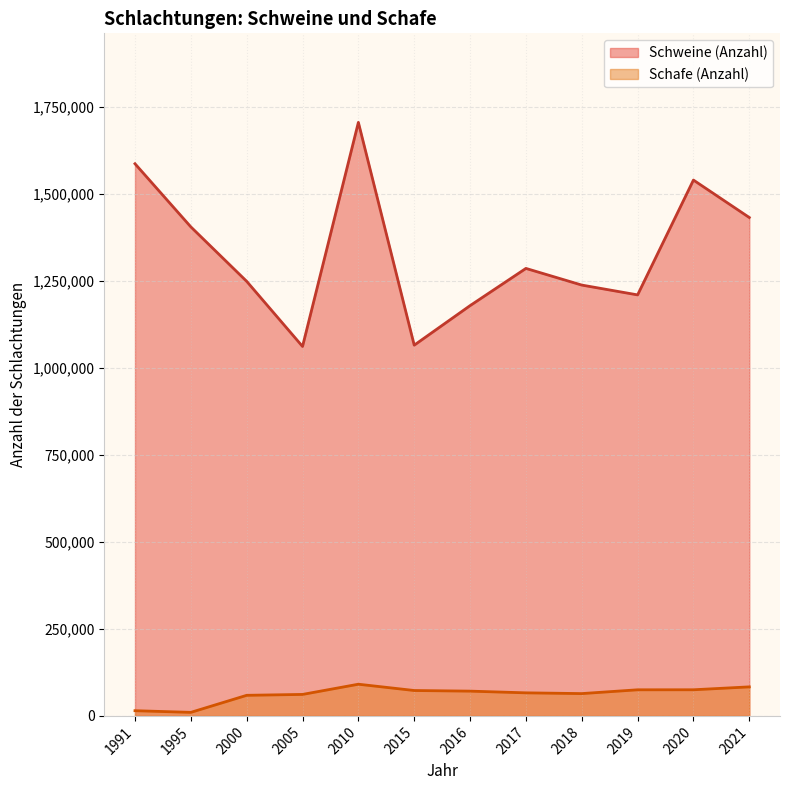

Rank the series at 2015 from highest to lowest value.

Schweine (Anzahl), Schafe (Anzahl)